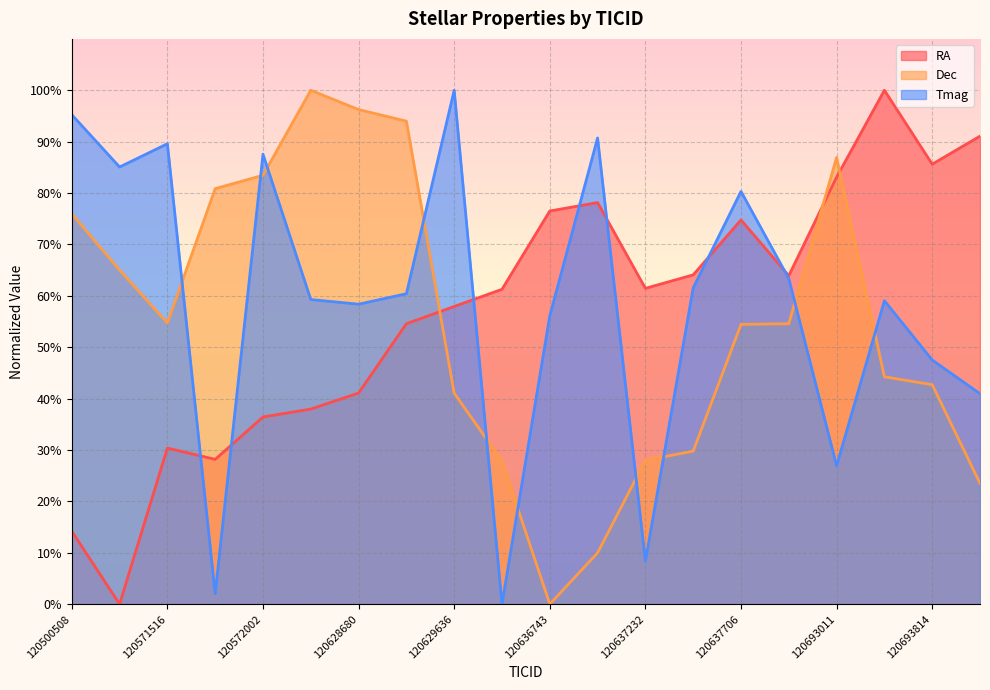

What is the sum of the RA values at 120636743 and 120571948?

104.7